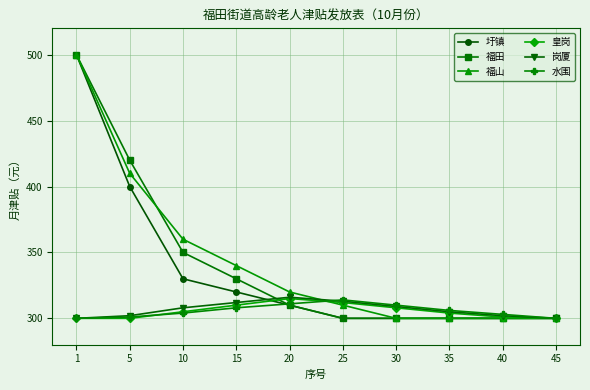

True or false: 岗厦 and 福田 intersect in this chart.

True